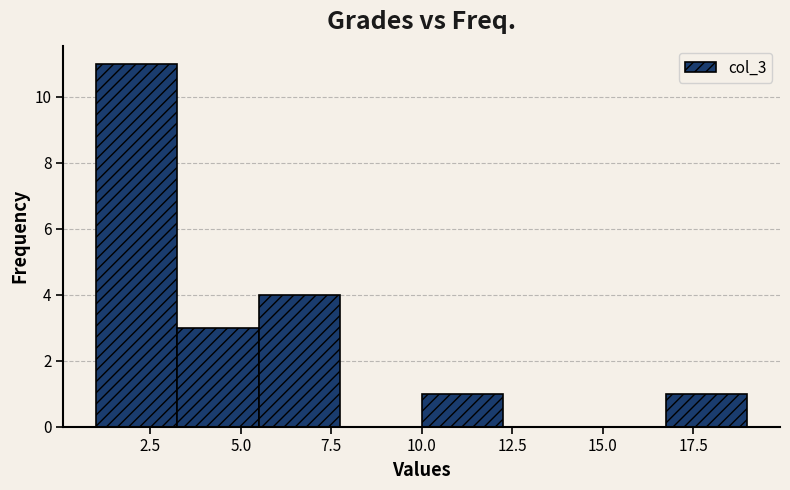

How tall is the bar that spans 5.50 to 7.75 on the x-axis? Neither the bar edges nor the heights are printed on the chart, so give them approximately, as read against the axes.

4